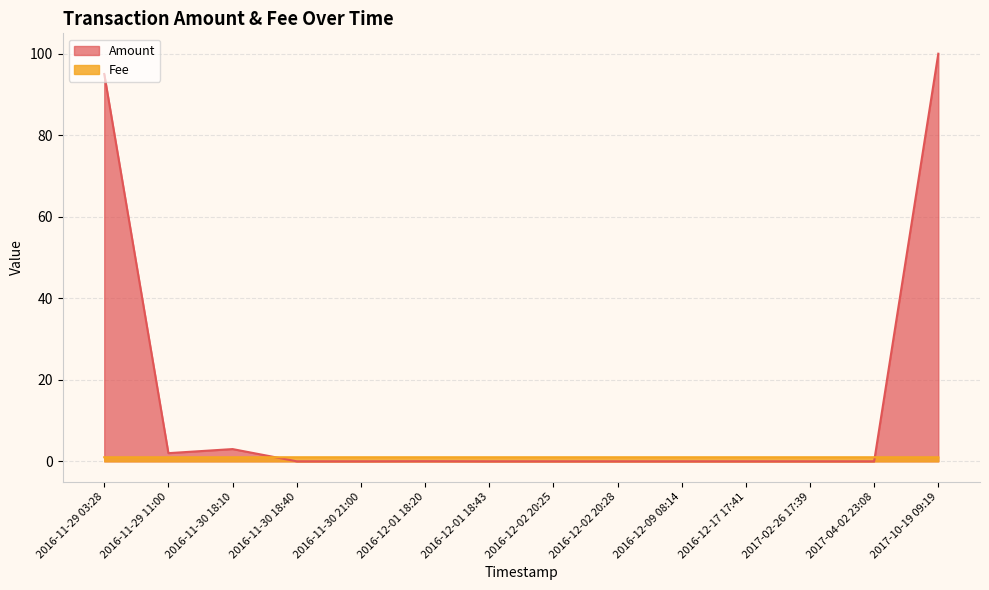

What is the label of the 12th point from the left?

2017-02-26 17:39